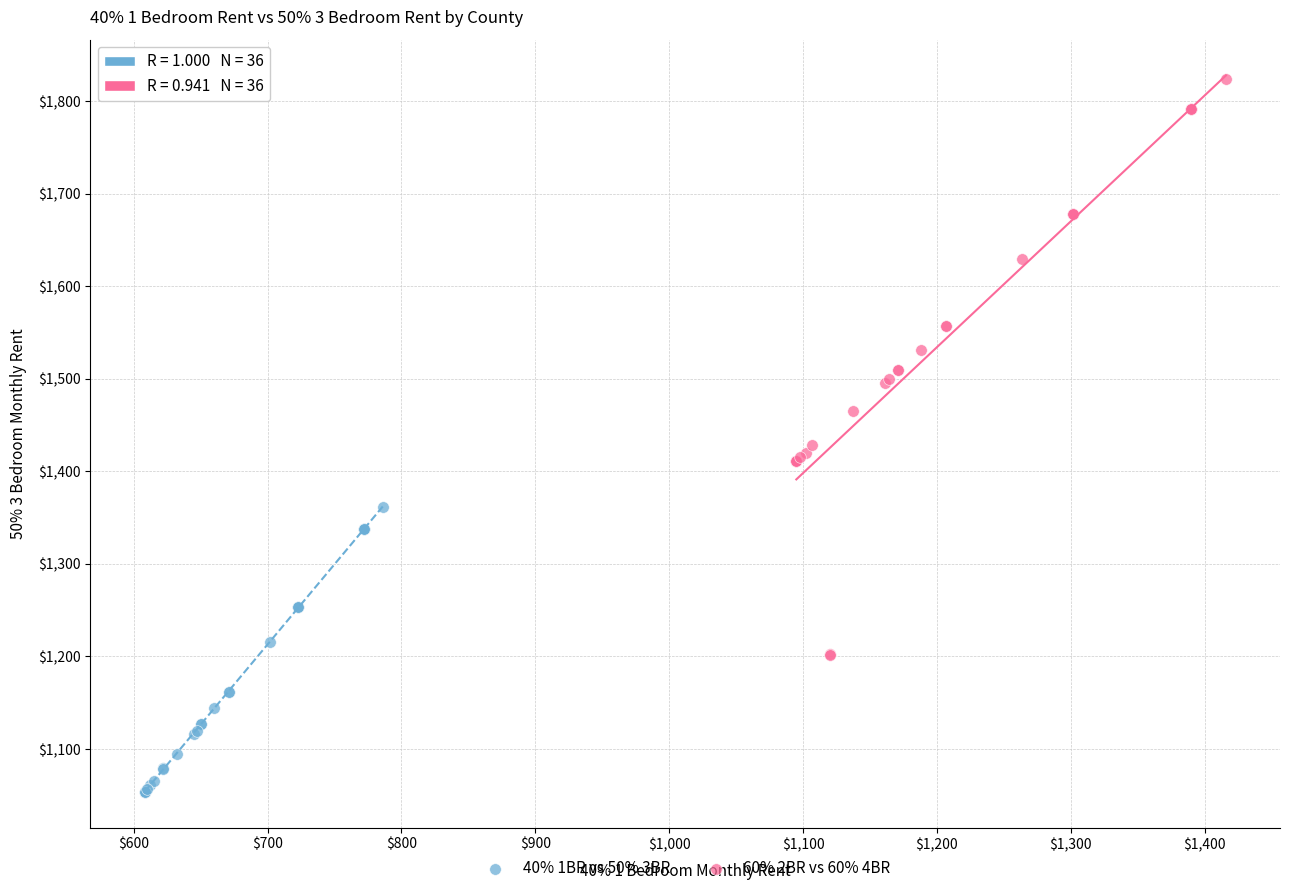

Which series reaches the maximum Y coordinate?

60% 2BR vs 60% 4BR